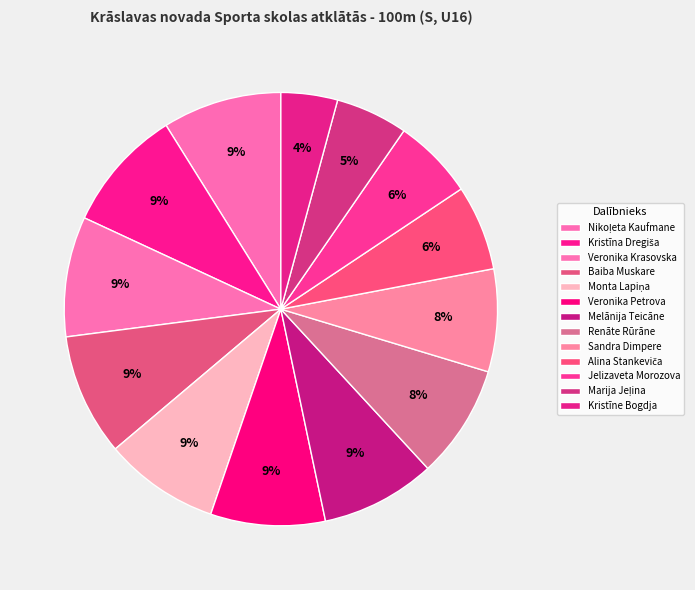

Does any single category account for the majority?

No